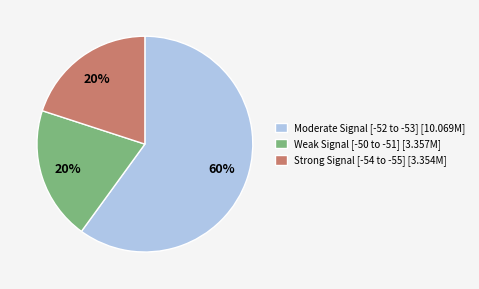

What is the ratio of the value at Weak Signal [-50 to -51] [3.357M] to the value at Moderate Signal [-52 to -53] [10.069M]?

0.3